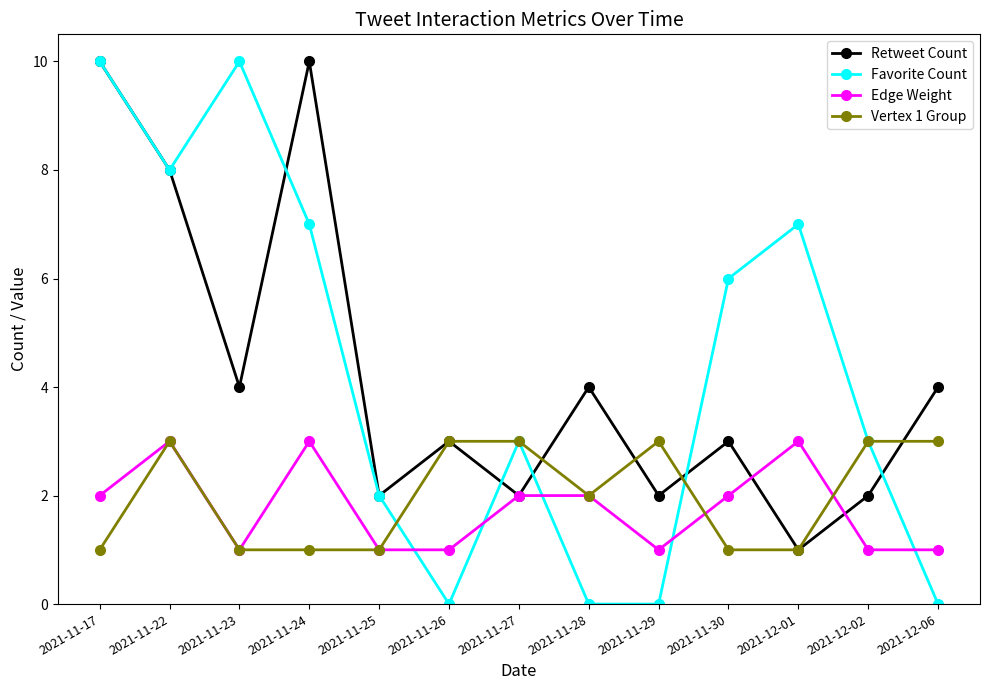

At which category does Retweet Count reach its first local peak?

2021-11-24